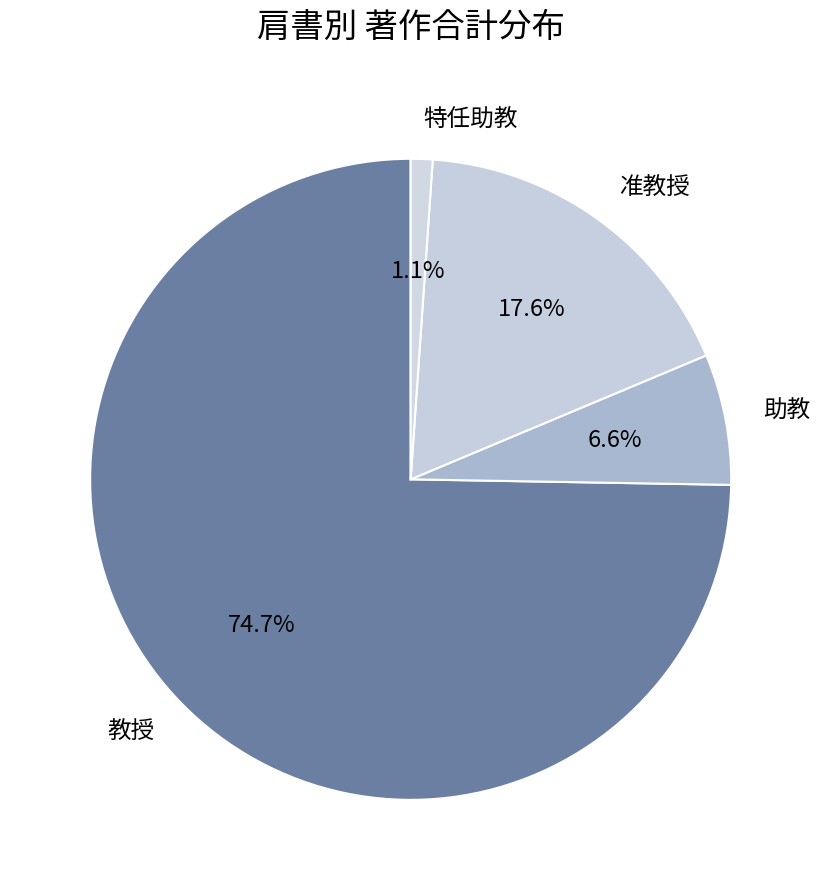

Which has a higher value, 助教 or 教授?

教授